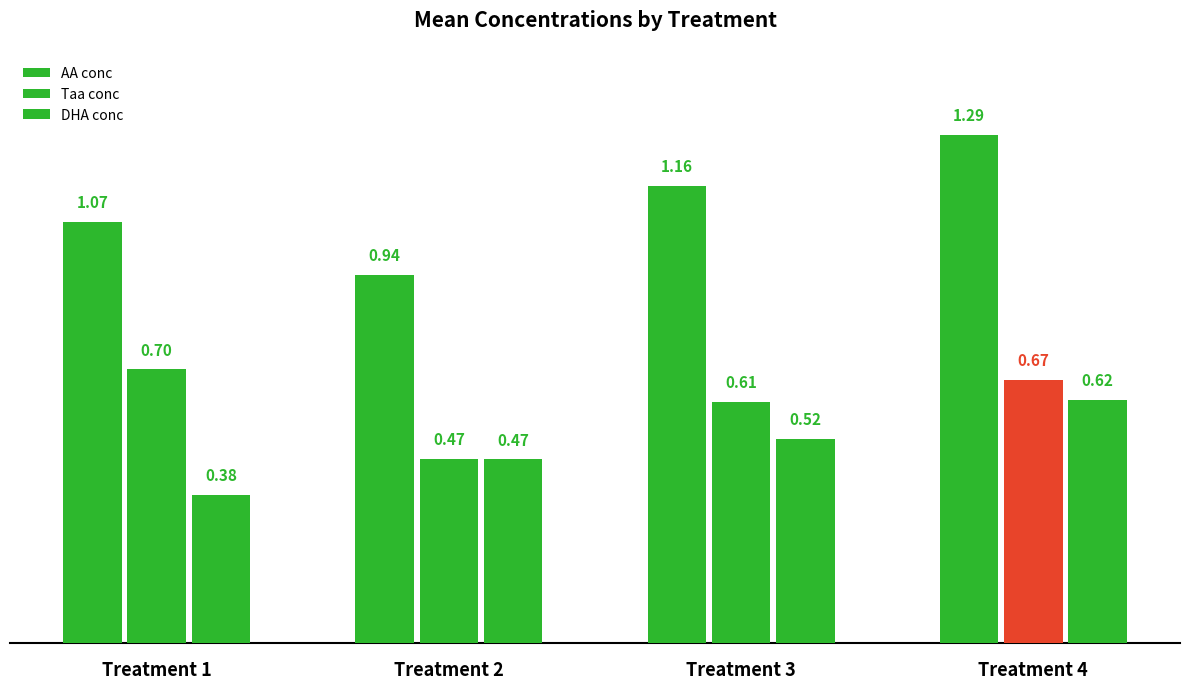

How many series are shown in this chart?

3